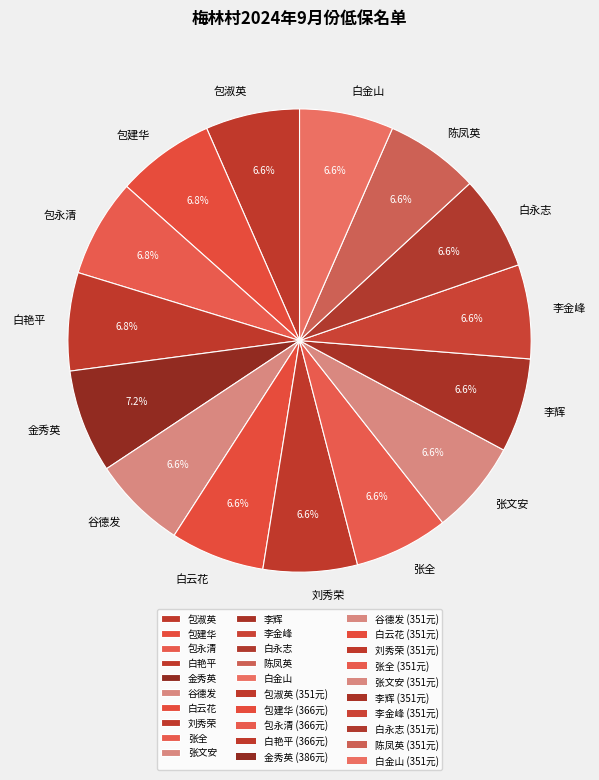

What is the total percentage of 包建华 and 白金山?

13.4%